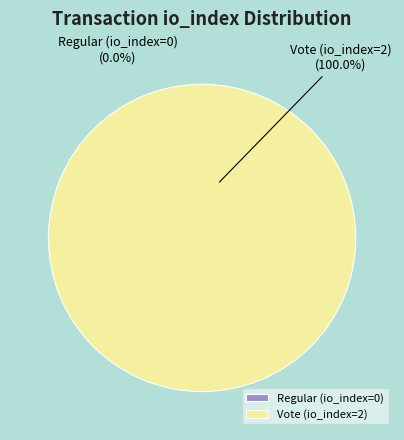

True or false: Vote (io_index=2) accounts for 99% of the total.

False